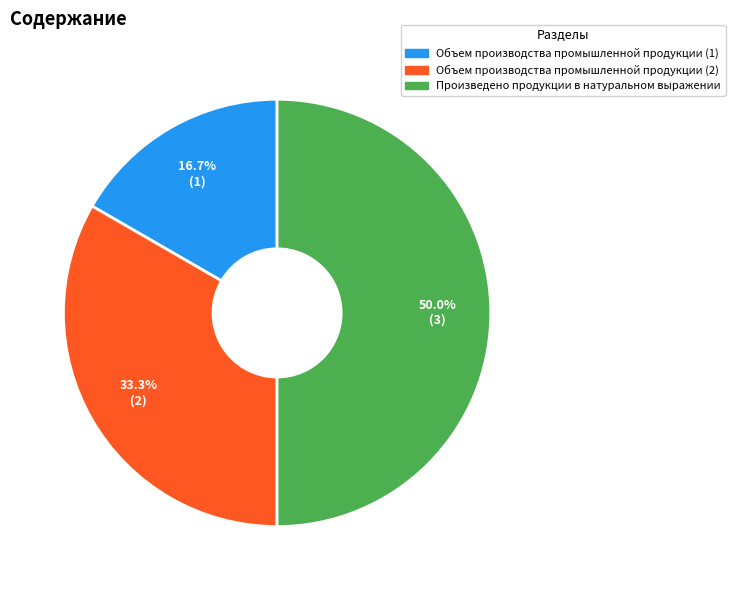

To the nearest percent, what portion does Произведено продукции в натуральном выражении represent?

50%